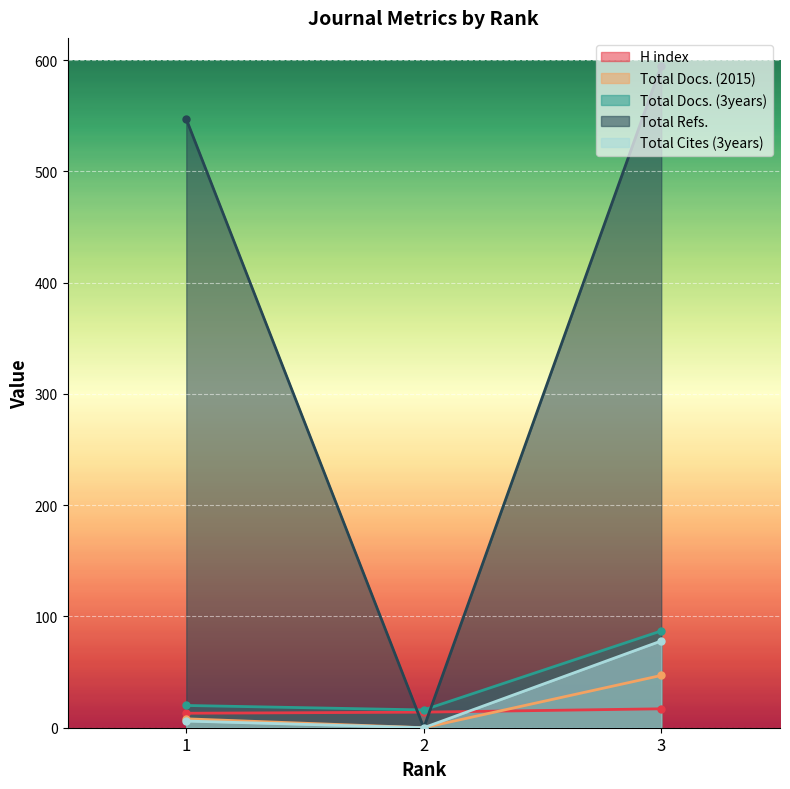

Which series has the largest range (max minus min)?

Total Refs.